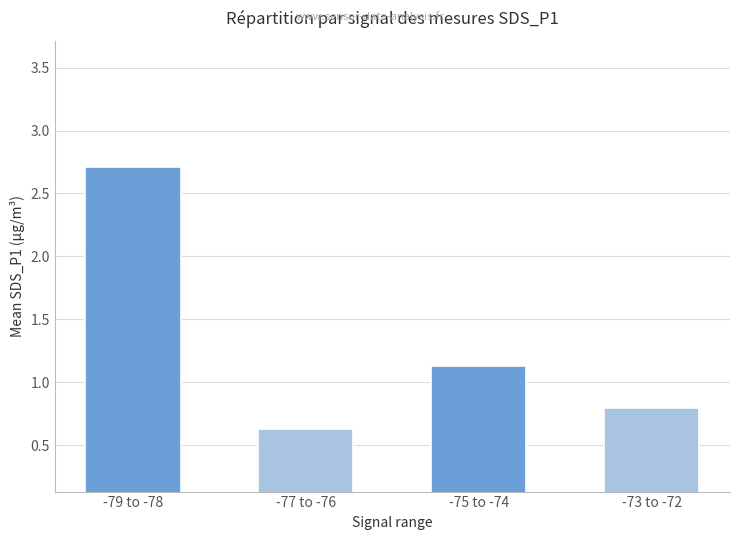

What is the maximum value shown in the chart?

2.7